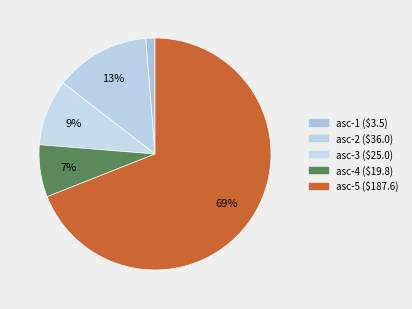

How many segments does this pie chart have?

5